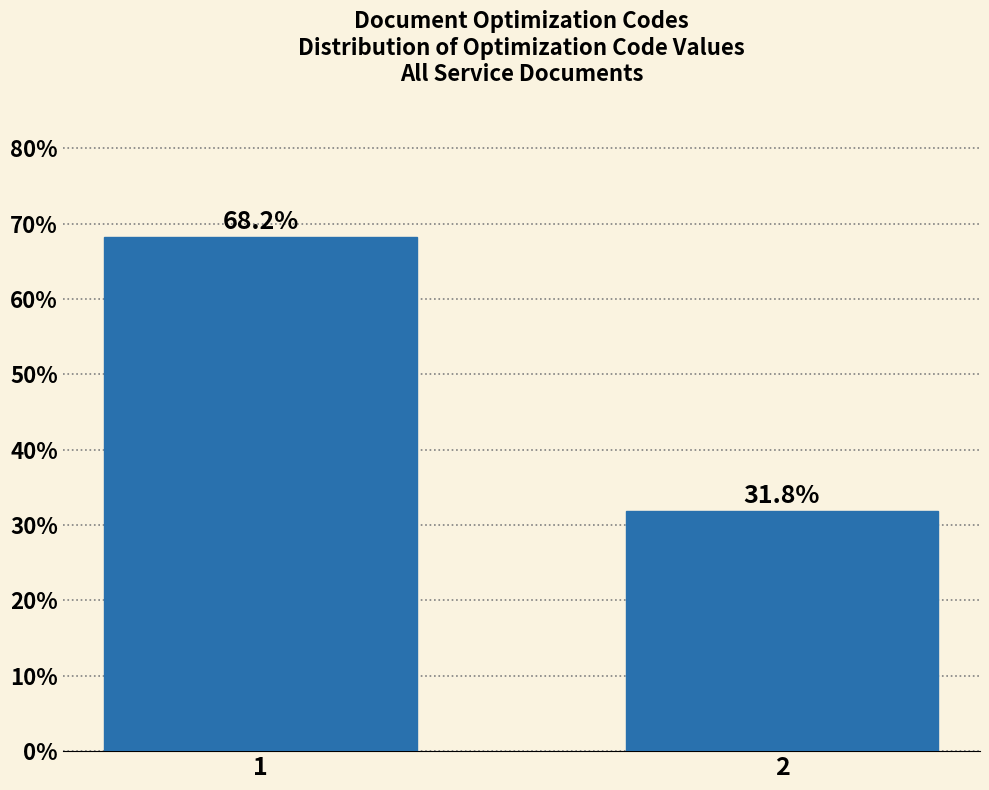

Reading right to left, list all the values displayed in this chart.

31.8	68.2